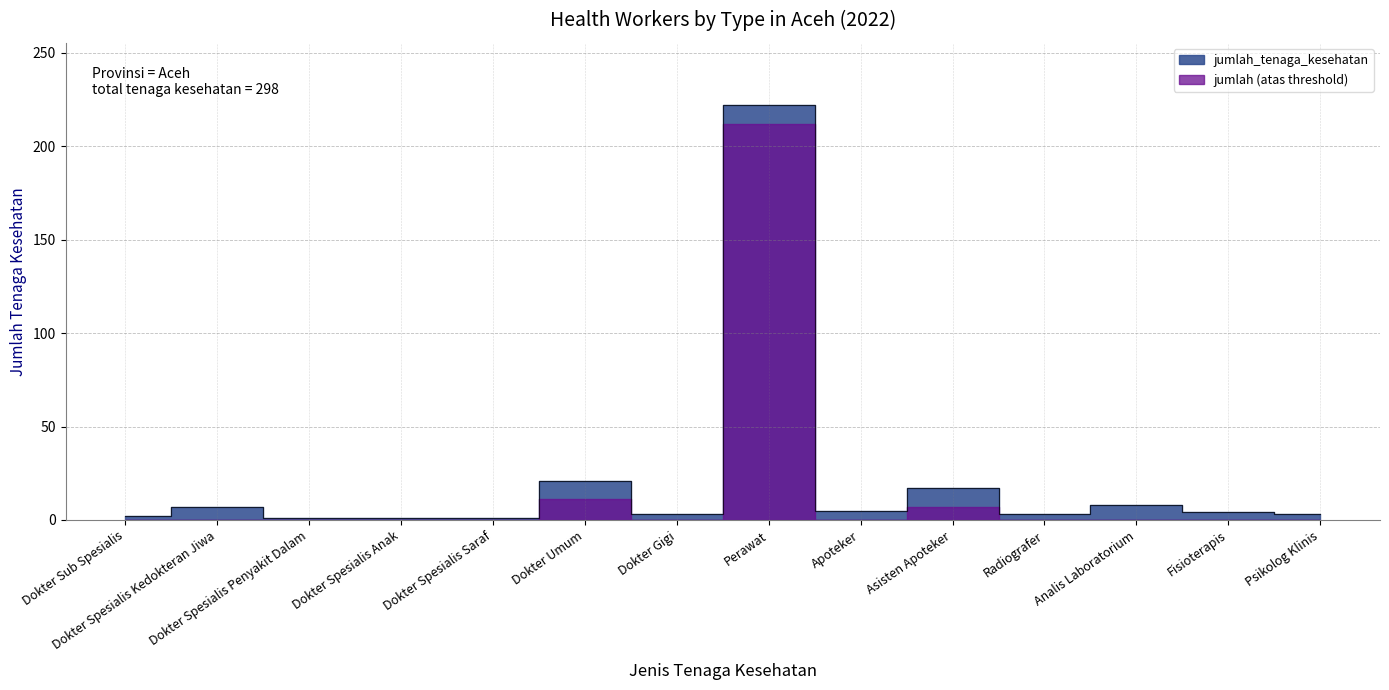

Approximately how many times larger is the value at Dokter Spesialis Kedokteran Jiwa compared to Radiografer?

2.3